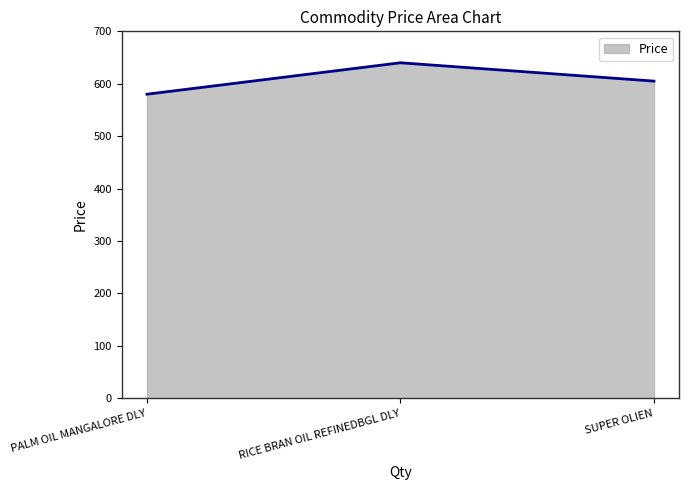

Which has a higher value, RICE BRAN OIL REFINEDBGL DLY or PALM OIL MANGALORE DLY?

RICE BRAN OIL REFINEDBGL DLY